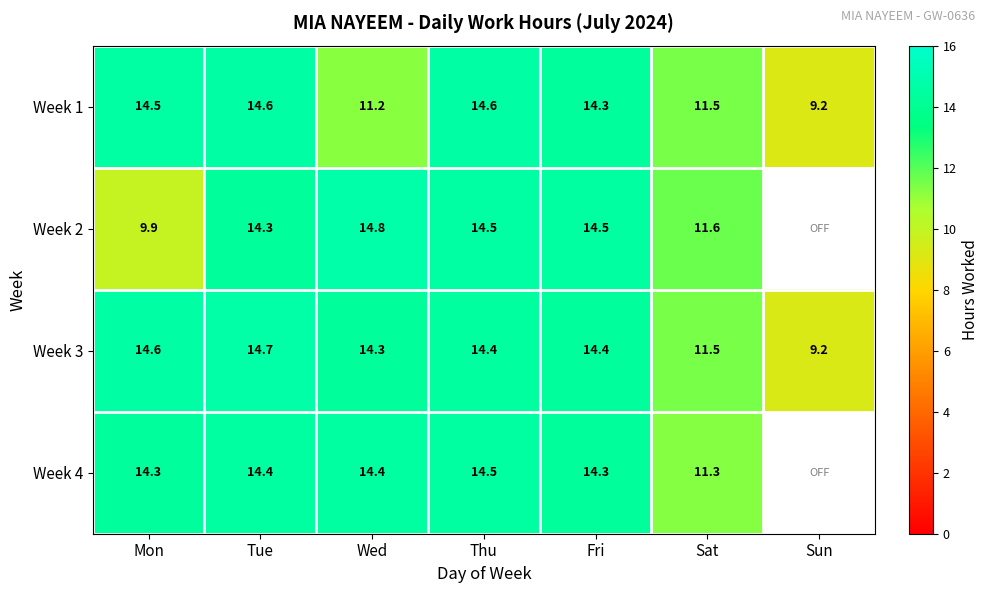

Is the value of Week 3 at Sun greater than the value of Week 1 at Wed?

No